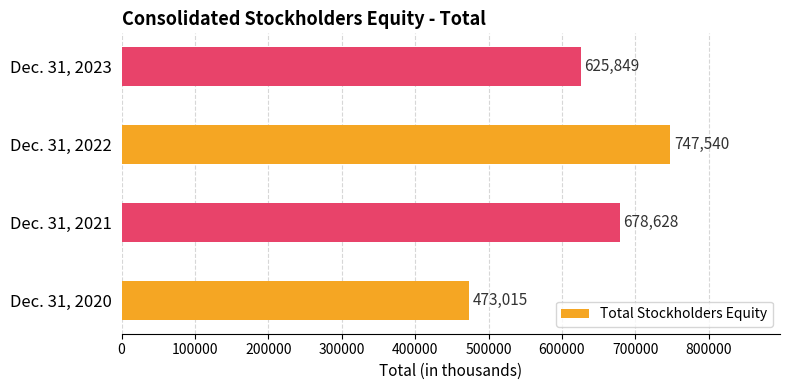

Rank the categories by value from highest to lowest.

Dec. 31, 2022, Dec. 31, 2021, Dec. 31, 2023, Dec. 31, 2020